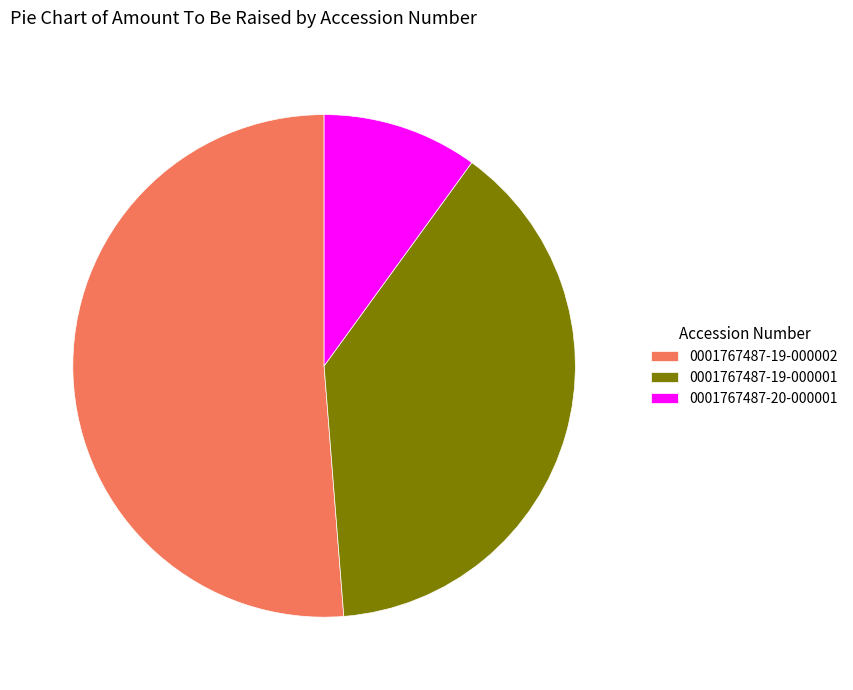

How many slices are in this pie chart?

3